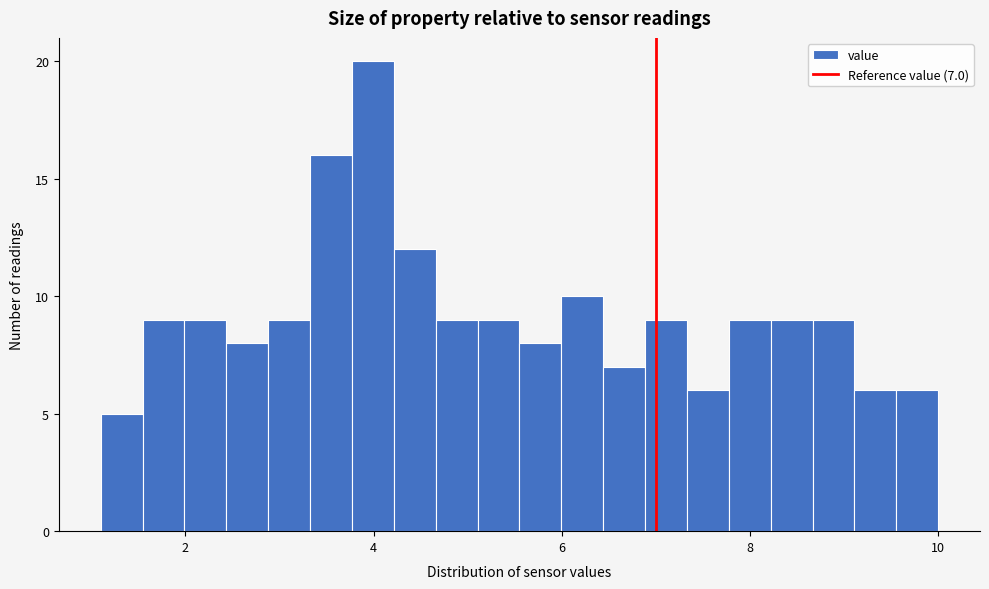

Read against the x-axis, roughly where is the centre of the tallest bar?

4.0